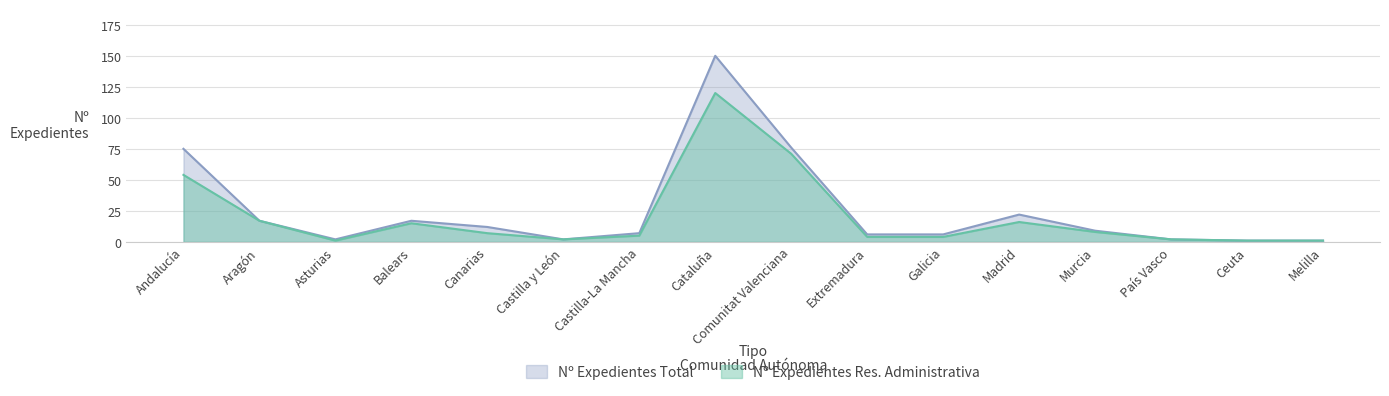

True or false: Nº Expedientes Res. Administrativa has a value of 5 at Balears.

False